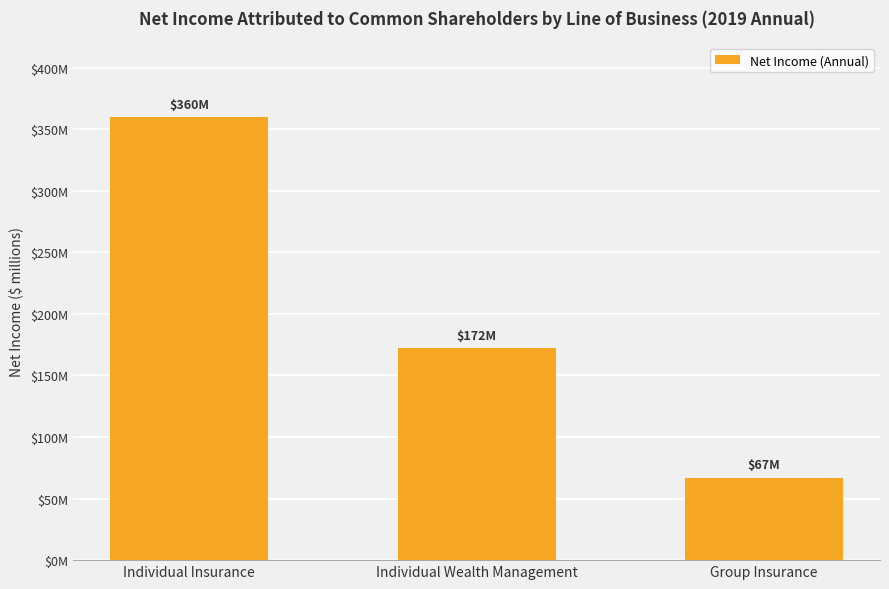

Reading left to right, transcribe all the data shown in this chart.

359500000	172300000	67000000